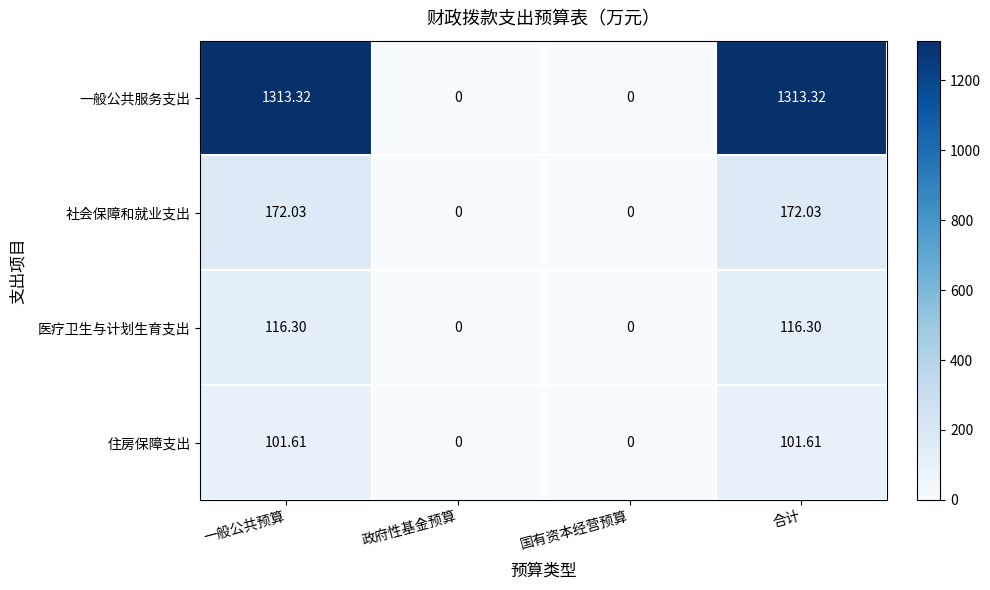

At how many categories does at least one series exceed 778?

2